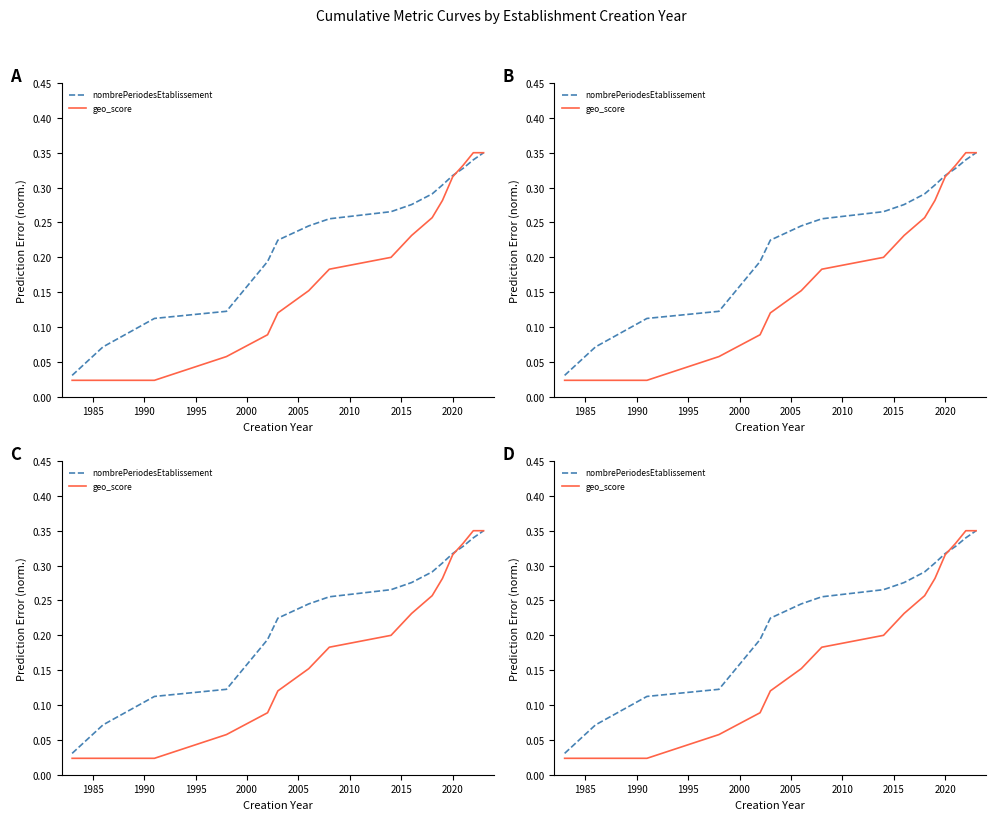

What is the average value of the geo_score series?

0.2